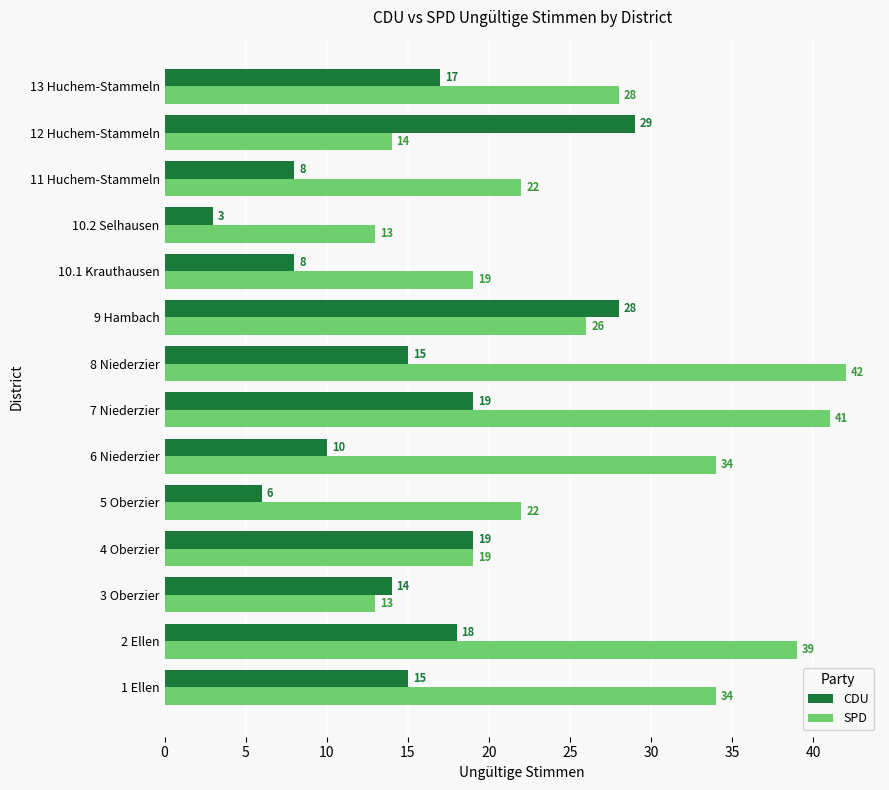

Which series has the largest range (max minus min)?

SPD